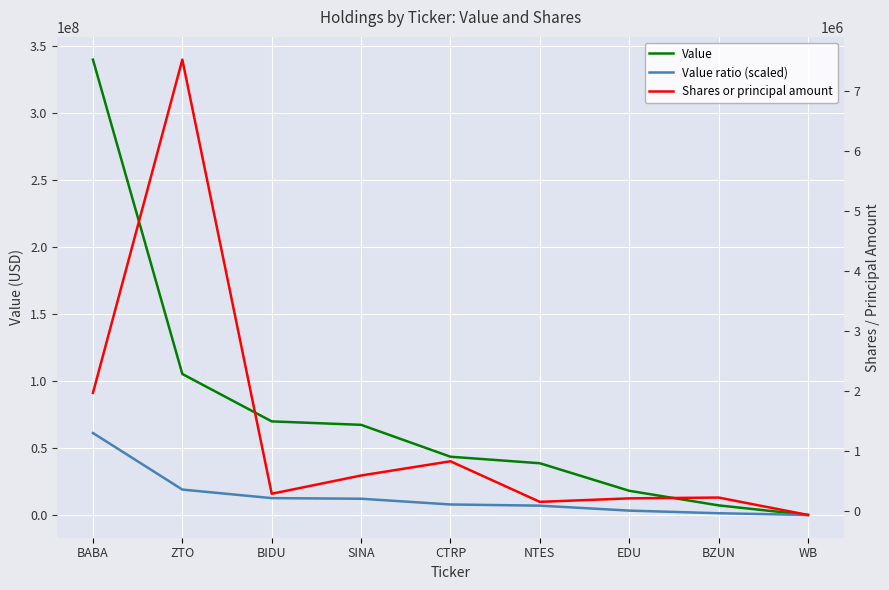

What is the total value across all series at NTES?

45652884.0